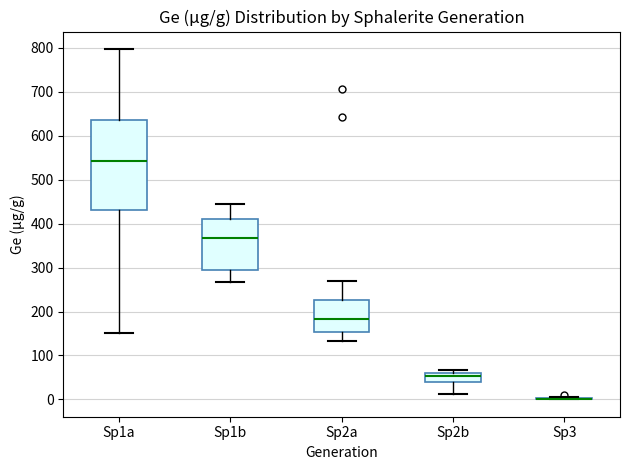

Comparing the boxes themselves (not the whiskers), which one is the tallest?

Sp1a